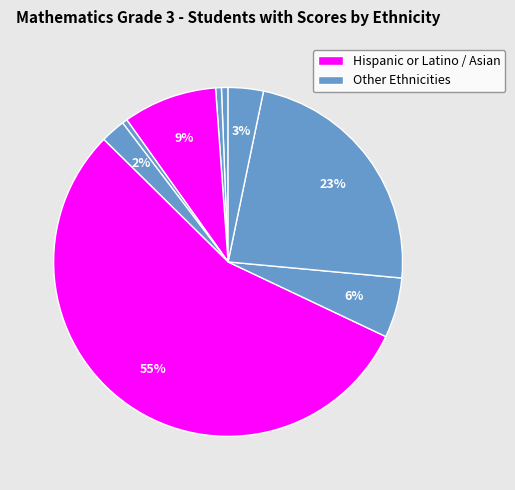

How many slices are in this pie chart?

9